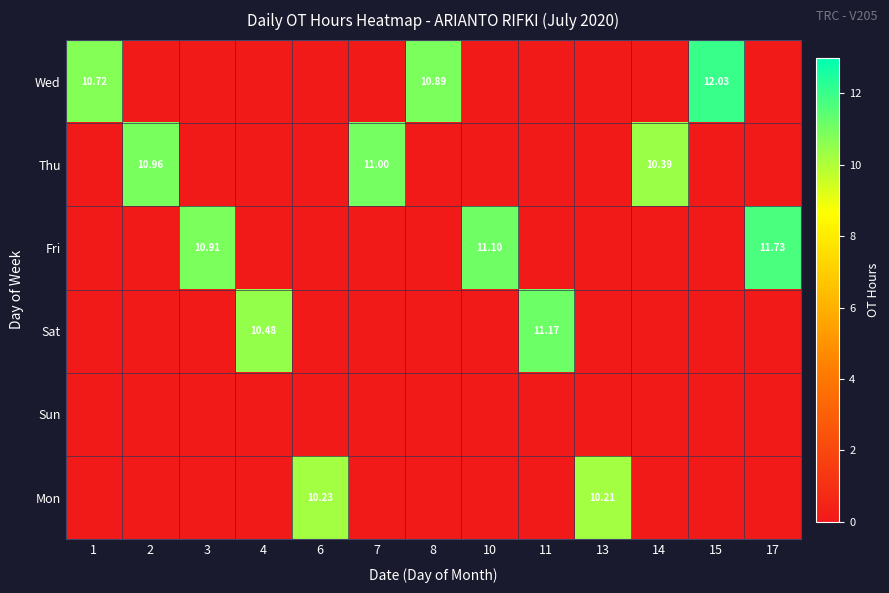

Which series has the largest range (max minus min)?

Wed